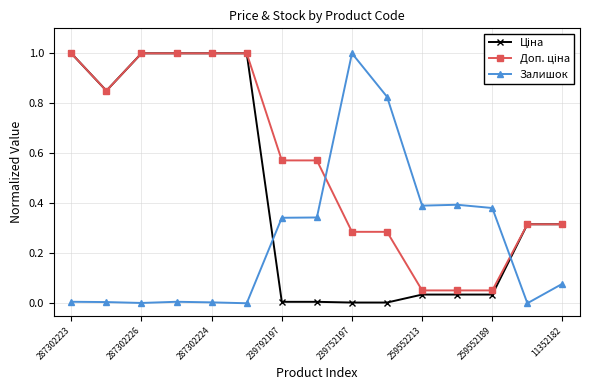

What is the highest value of the Залишок series?

1.0